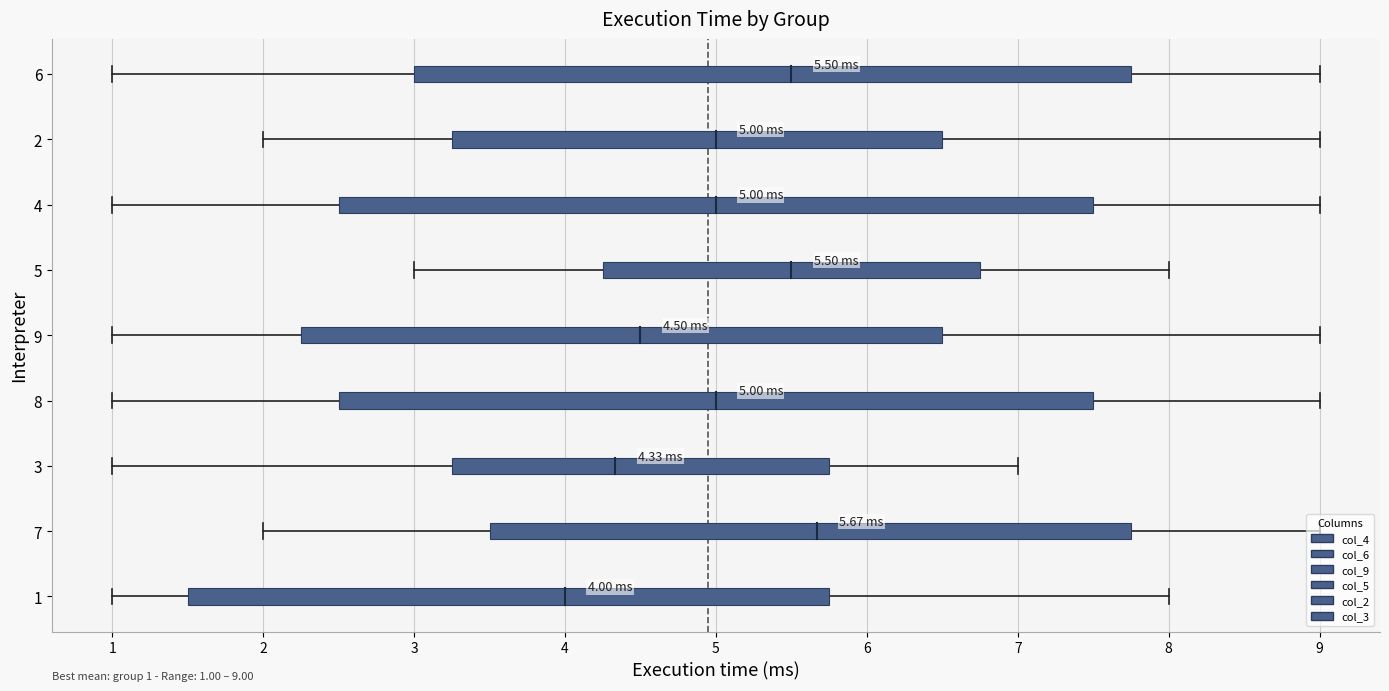

Which series has the widest spread of values?

col_4